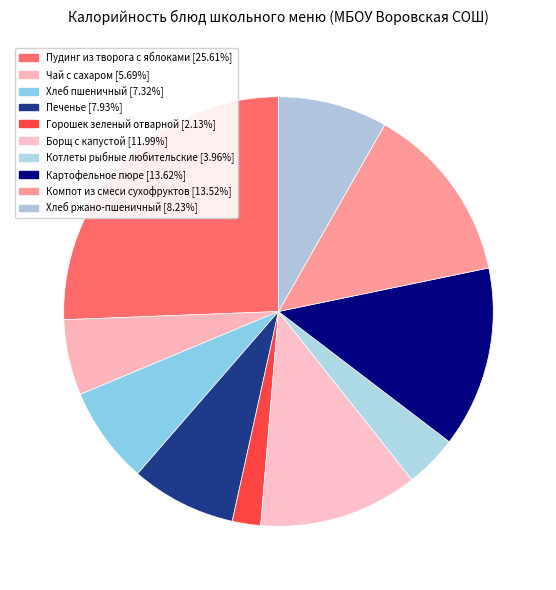

Which category has the biggest portion of the pie?

Пудинг из творога с яблоками